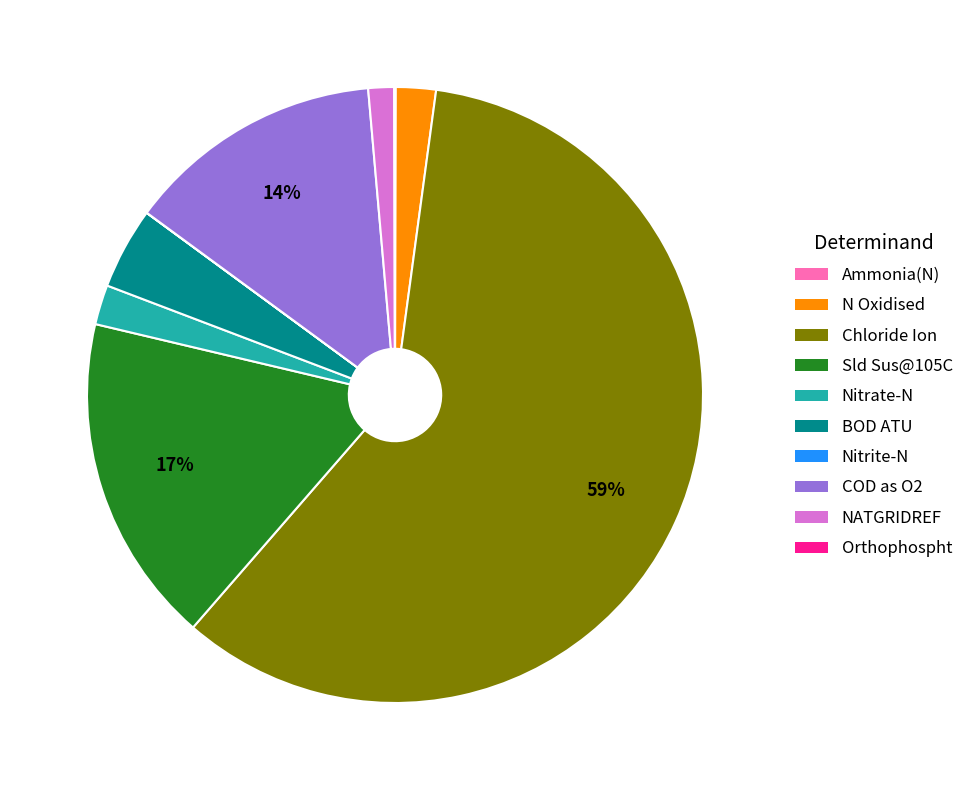

Which category has the biggest portion of the pie?

Chloride Ion